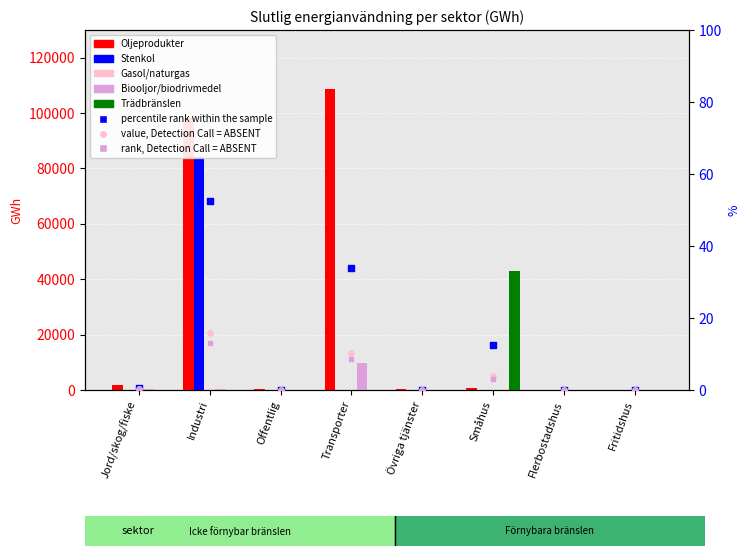

Which series has the largest total across all categories?

Oljeprodukter